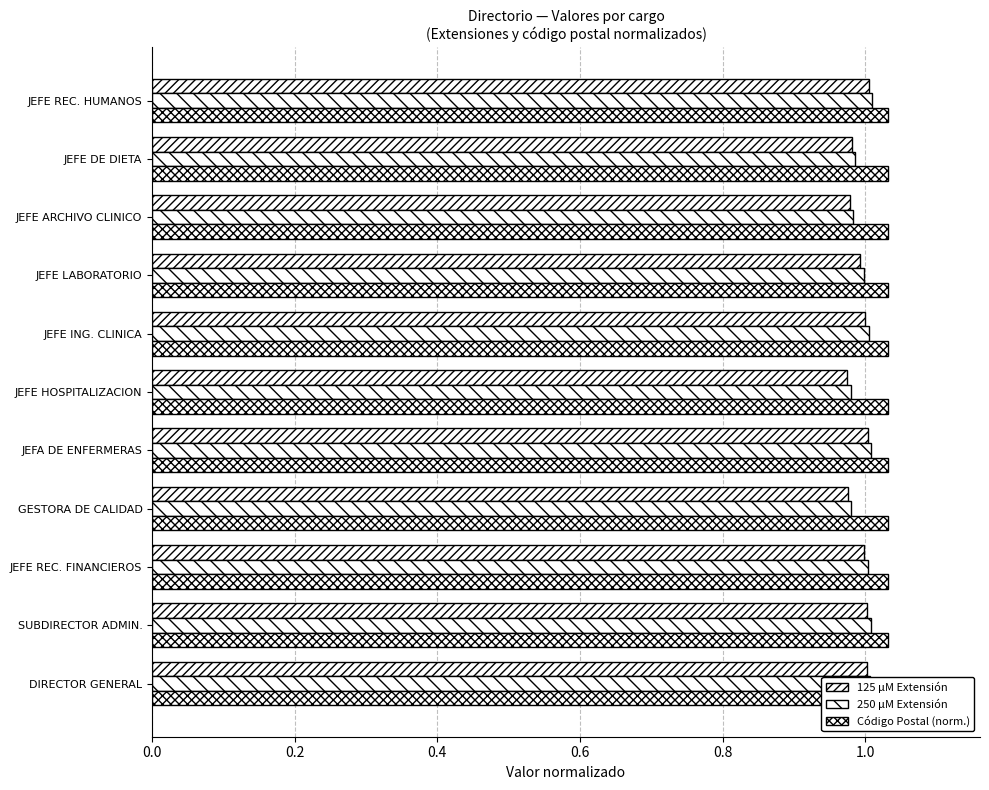

Count the number of data series in this chart.

3